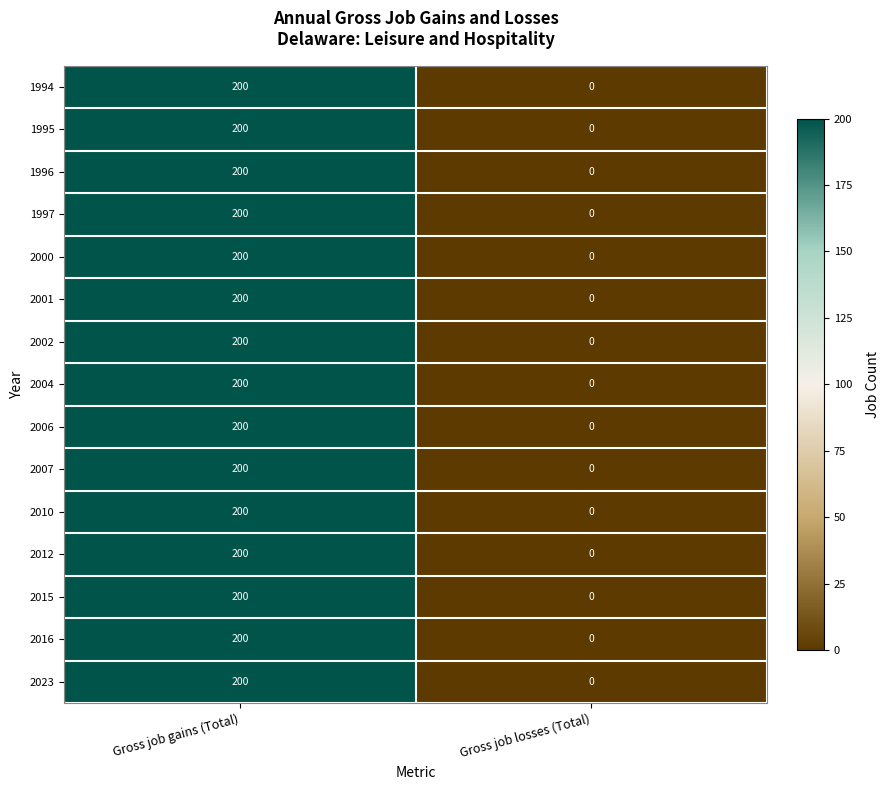

What is the average value of the 2015 series?

100